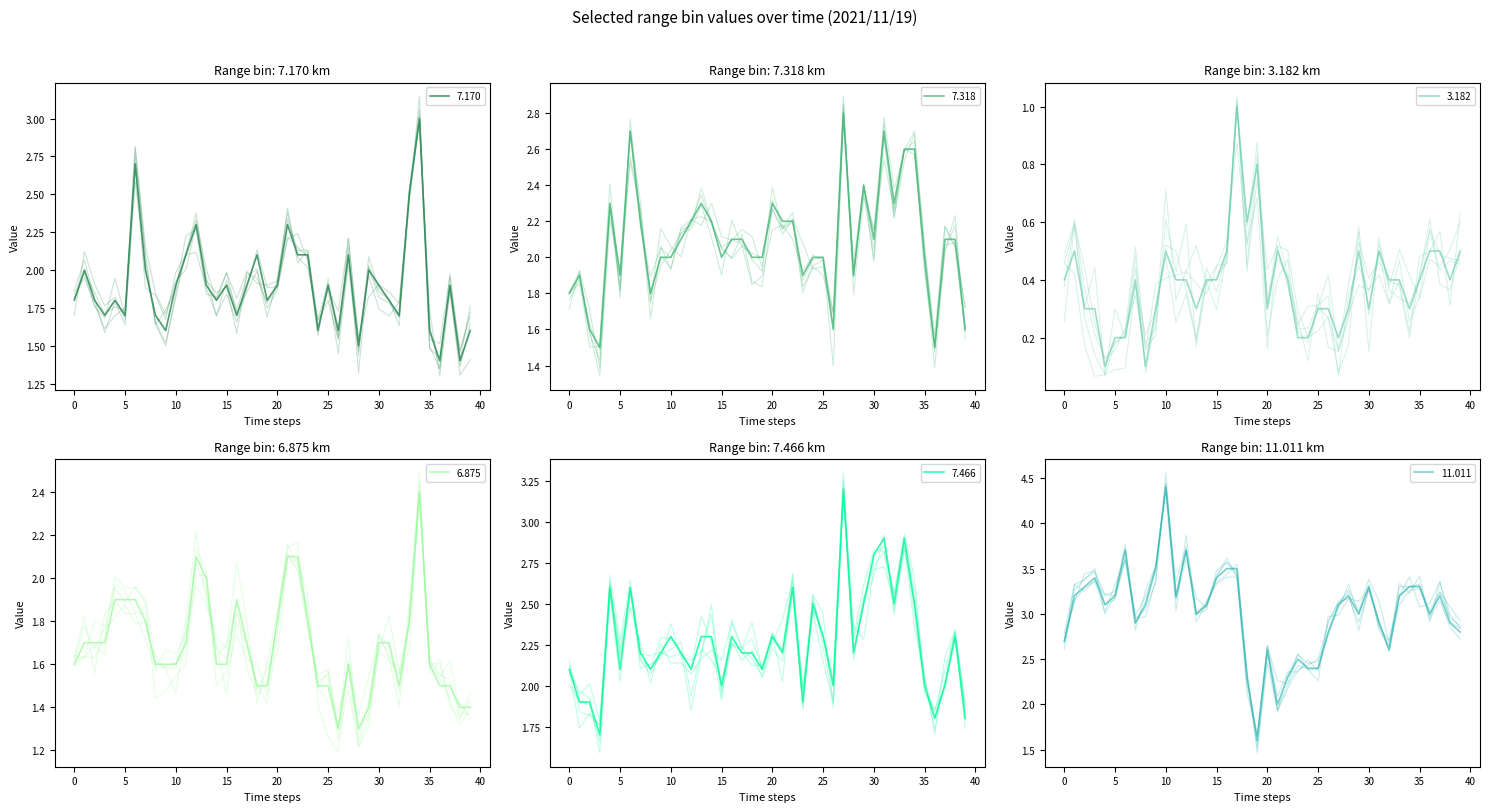

What is the greatest value displayed?

4.4